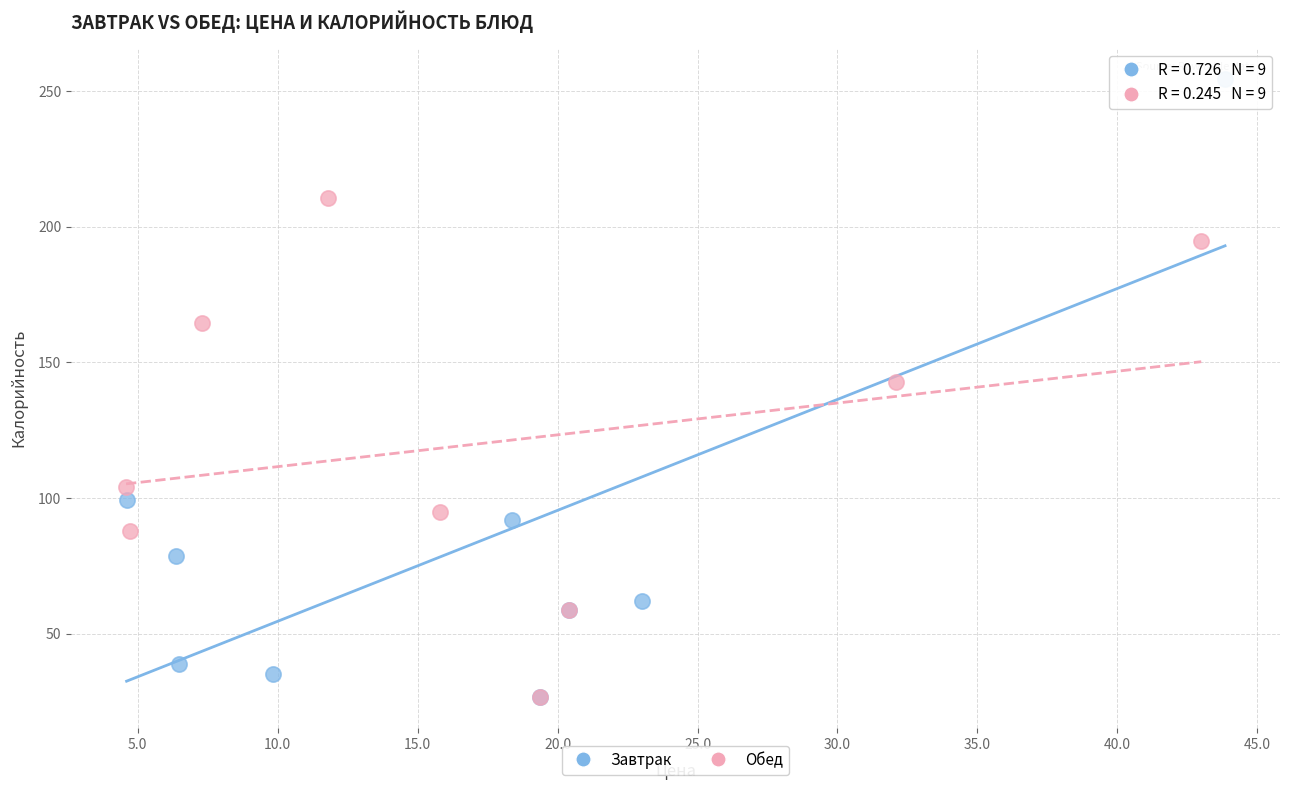

Which series has the widest spread of Y values?

Завтрак